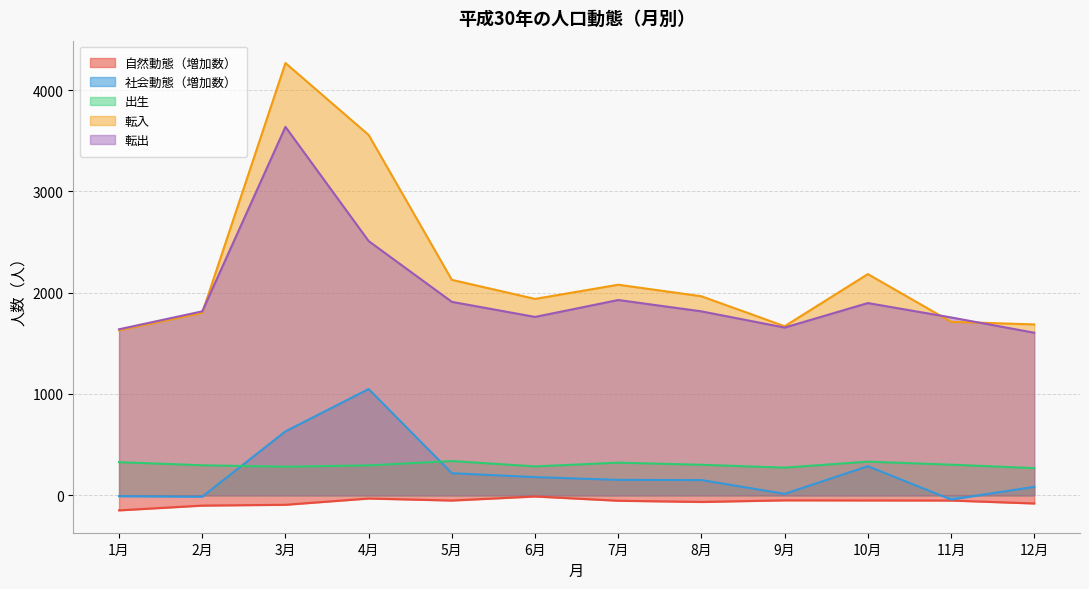

True or false: 転入 and 出生 intersect in this chart.

False